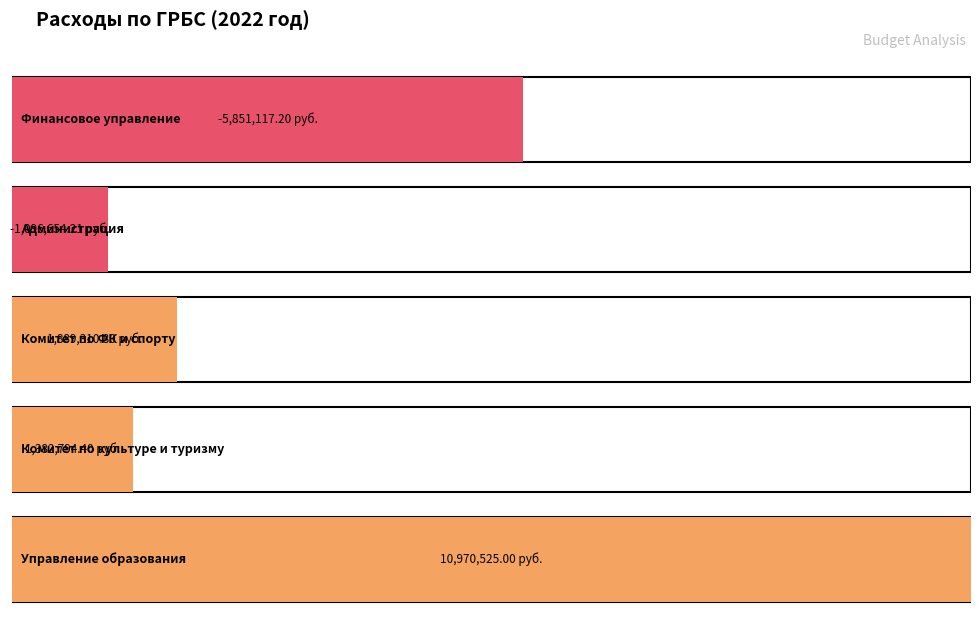

What is the approximate value at Финансовое управление?

-5851117.2